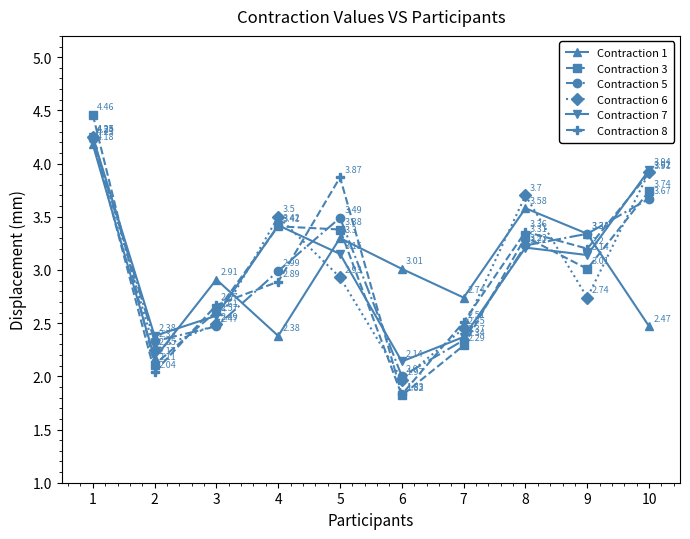

What are all the series names shown in the legend?

Contraction 1, Contraction 3, Contraction 5, Contraction 6, Contraction 7, Contraction 8